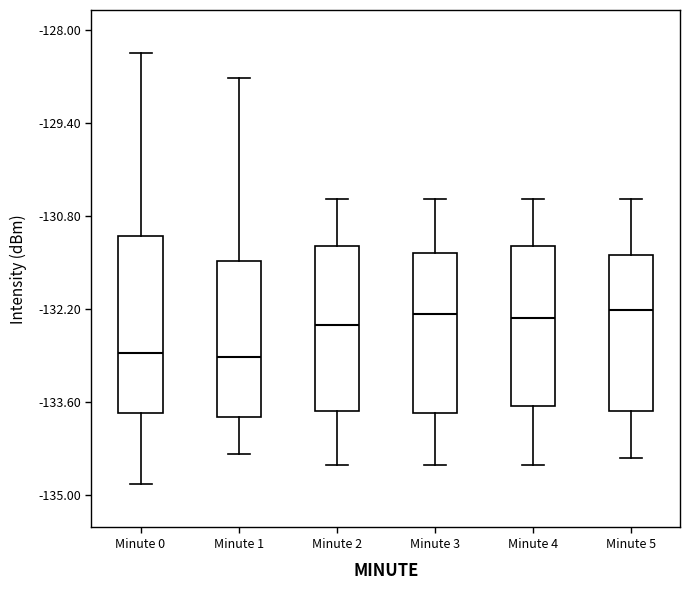

Reading left to right, read every box against the y-axis: the position of its median line, the range the box covers, and the ends of its whiskers. The values are not printed on the chart, so give them approximately, as read against the axis.

Minute 0: median -132.8, box -133.8 to -131.2, whiskers -134.8 to -128.4
Minute 1: median -133.0, box -133.8 to -131.4, whiskers -134.4 to -128.8
Minute 2: median -132.4, box -133.8 to -131.2, whiskers -134.6 to -130.6
Minute 3: median -132.2, box -133.8 to -131.4, whiskers -134.6 to -130.6
Minute 4: median -132.4, box -133.6 to -131.2, whiskers -134.6 to -130.6
Minute 5: median -132.2, box -133.8 to -131.4, whiskers -134.4 to -130.6